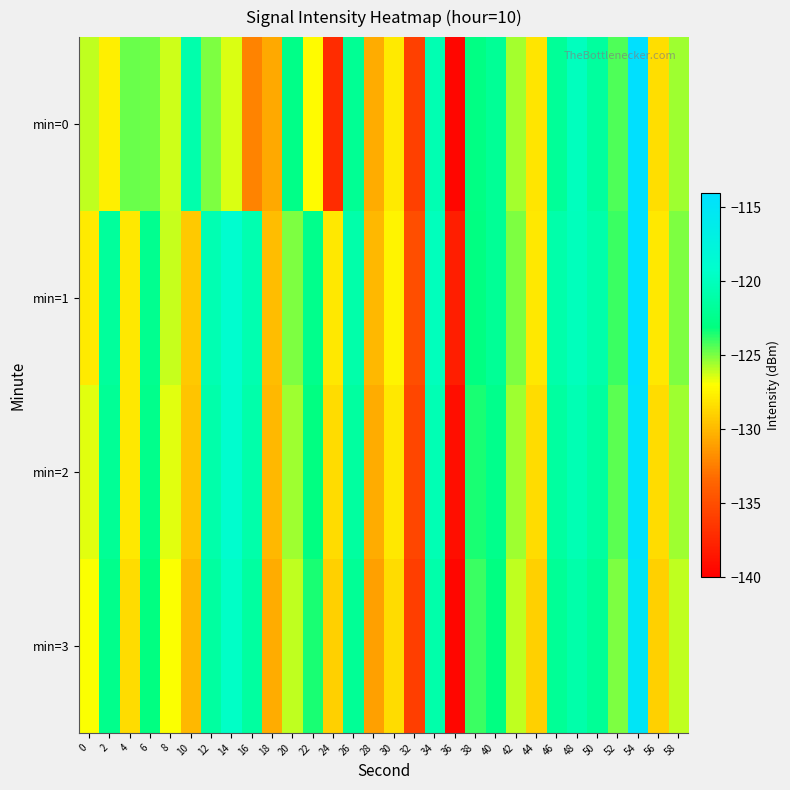

Which series has the largest total across all categories?

min=1